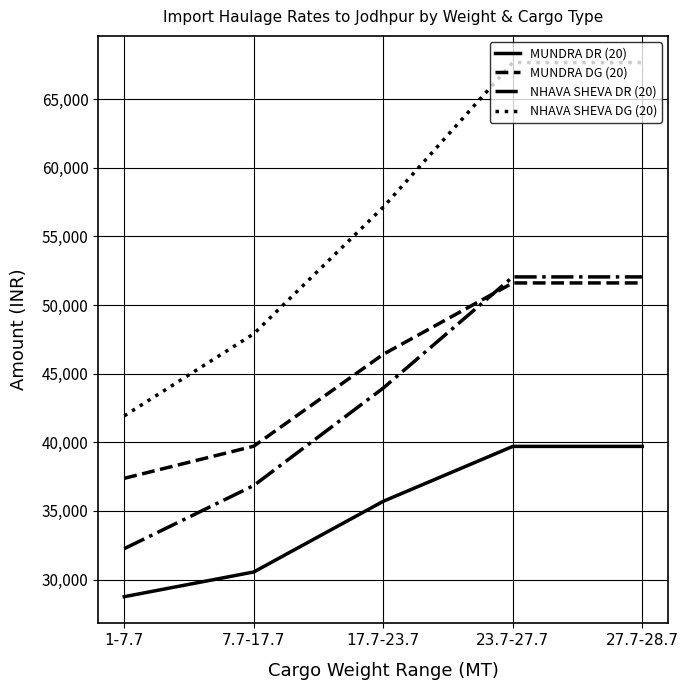

What is the sum of all MUNDRA DG (20) values?

226720